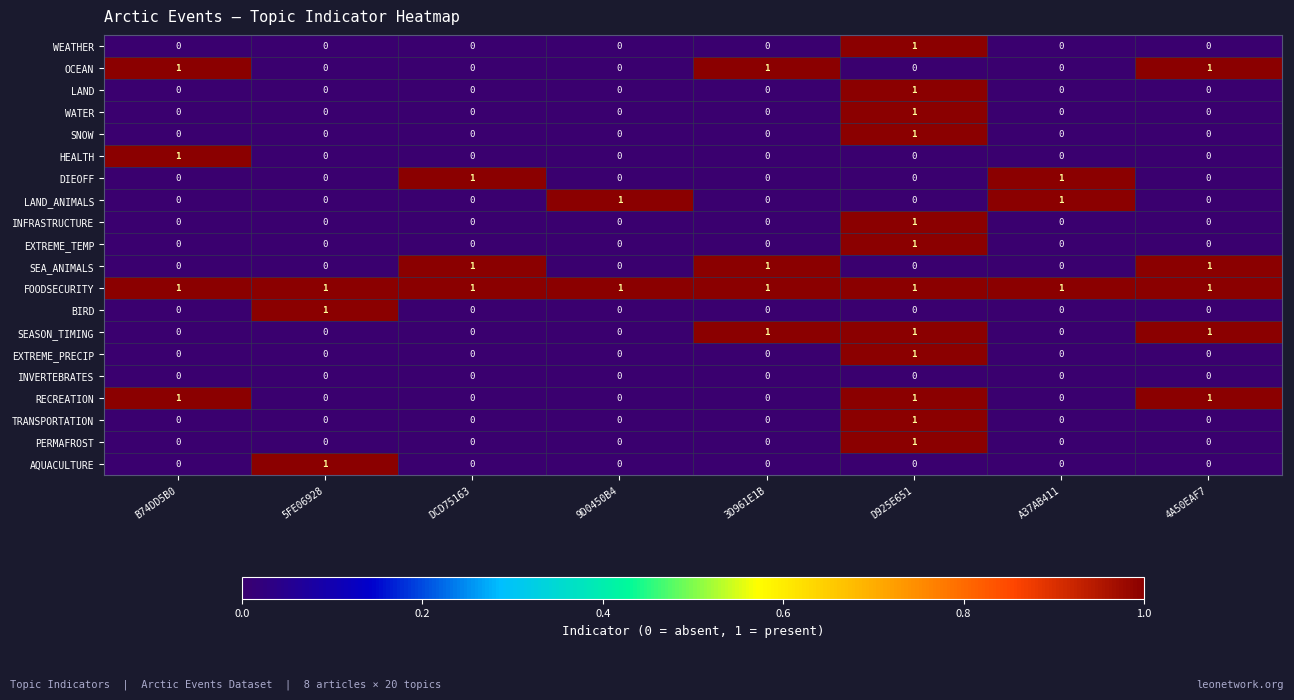

The PERMAFROST series shows 0 at A37AB411. True or false?

True